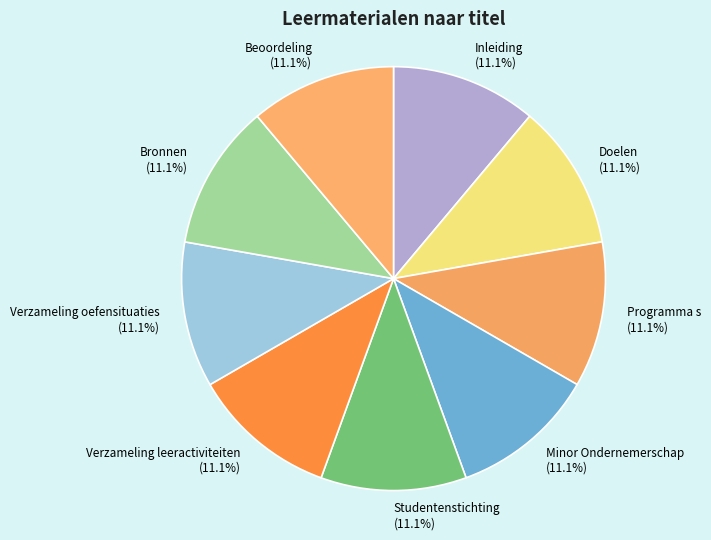

Does any single category account for the majority?

No